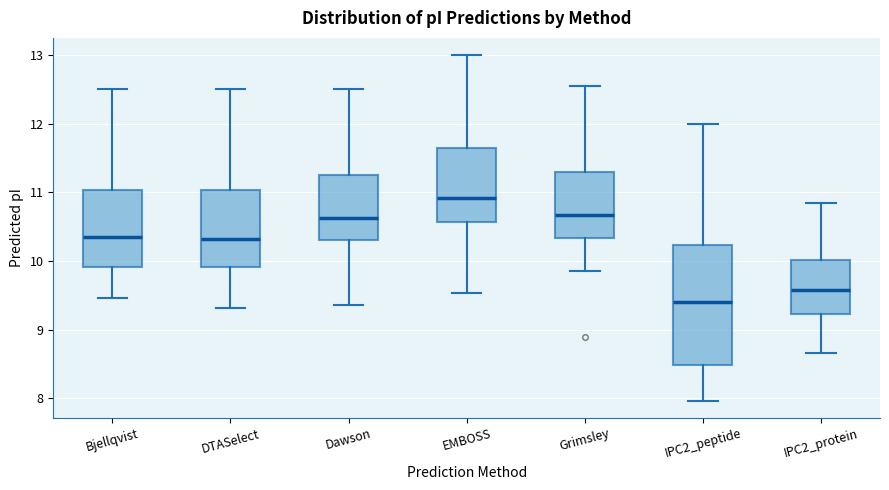

Comparing the boxes themselves (not the whiskers), which one is the tallest?

IPC2_peptide